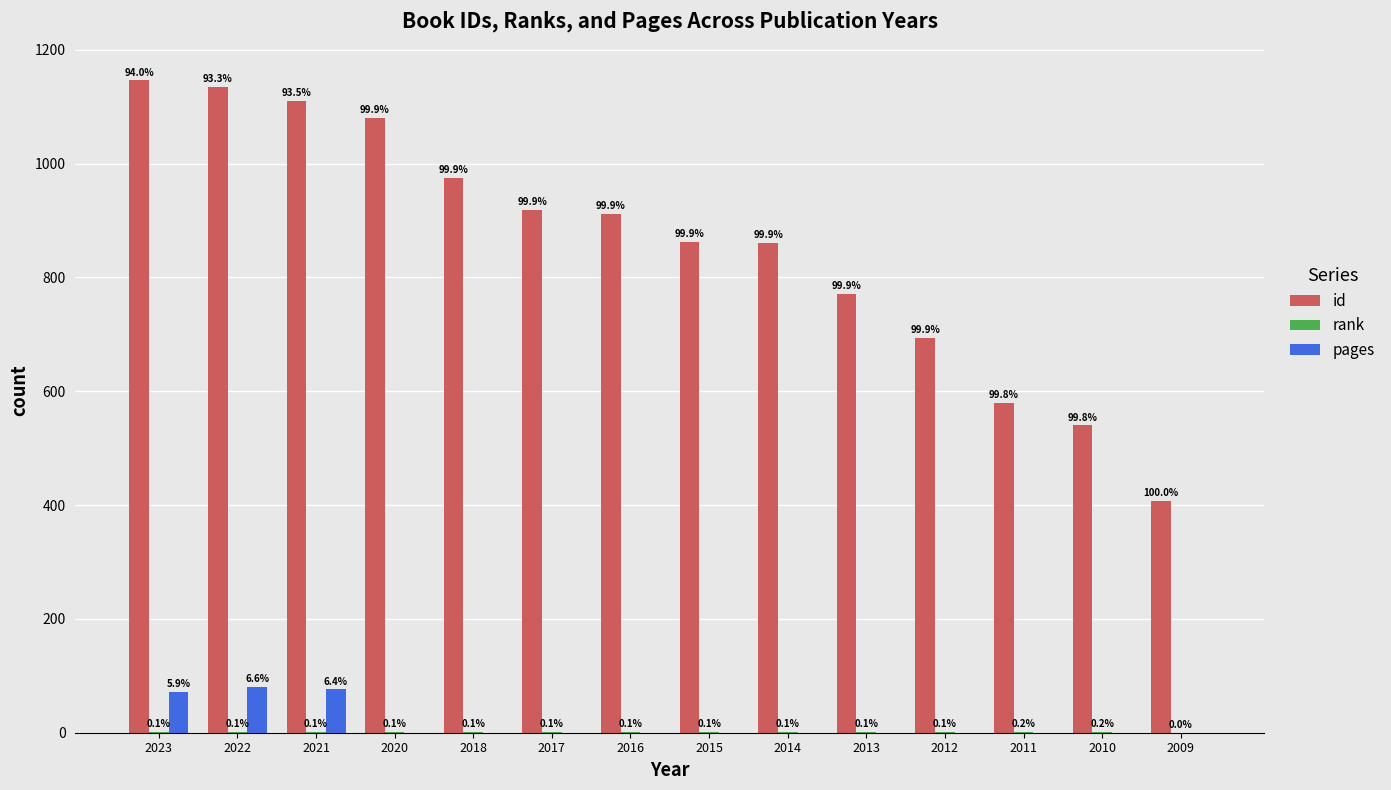

The value of rank at 2020 is 1. True or false?

False